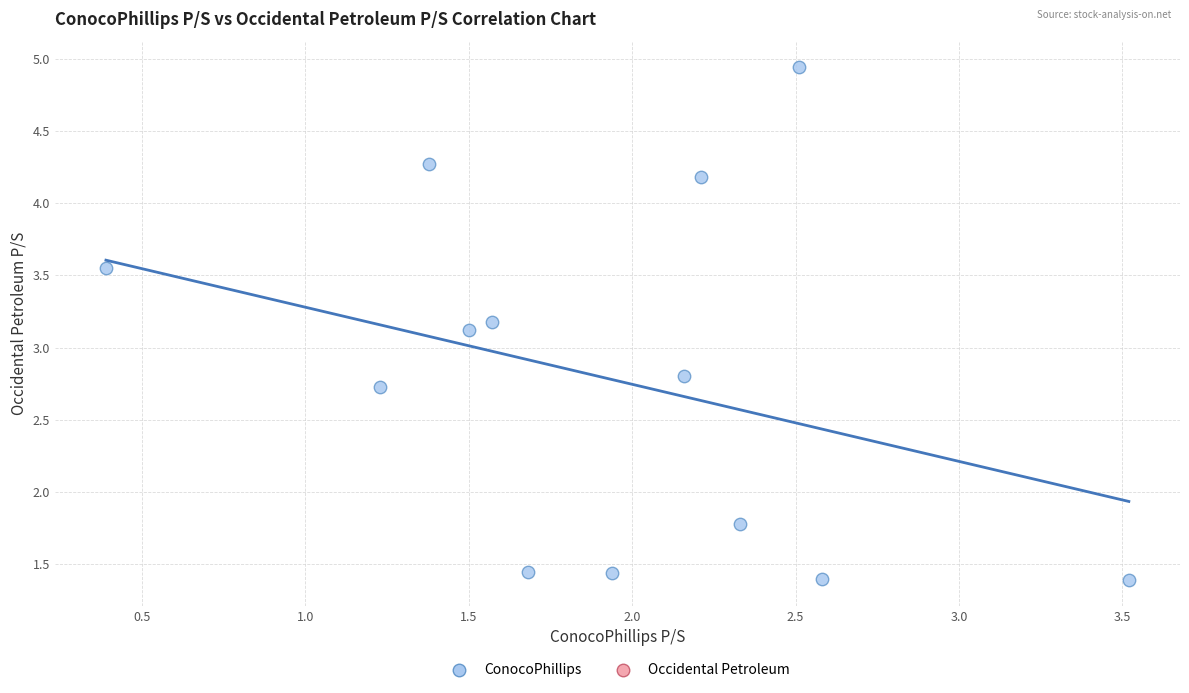

What is the range of X values (max minus min)?

3.1